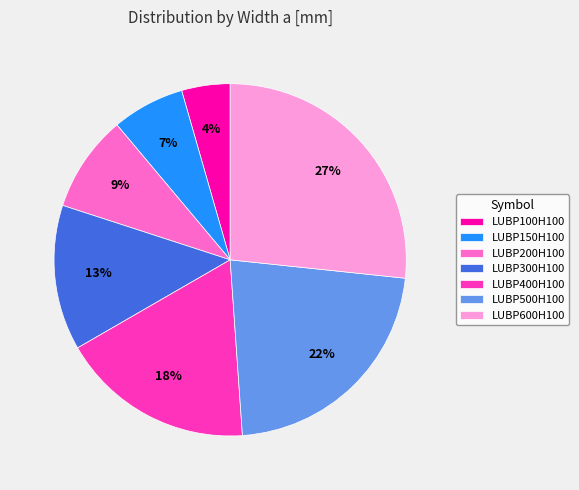

Combined, do LUBP400H100 and LUBP600H100 account for over 50%?

No